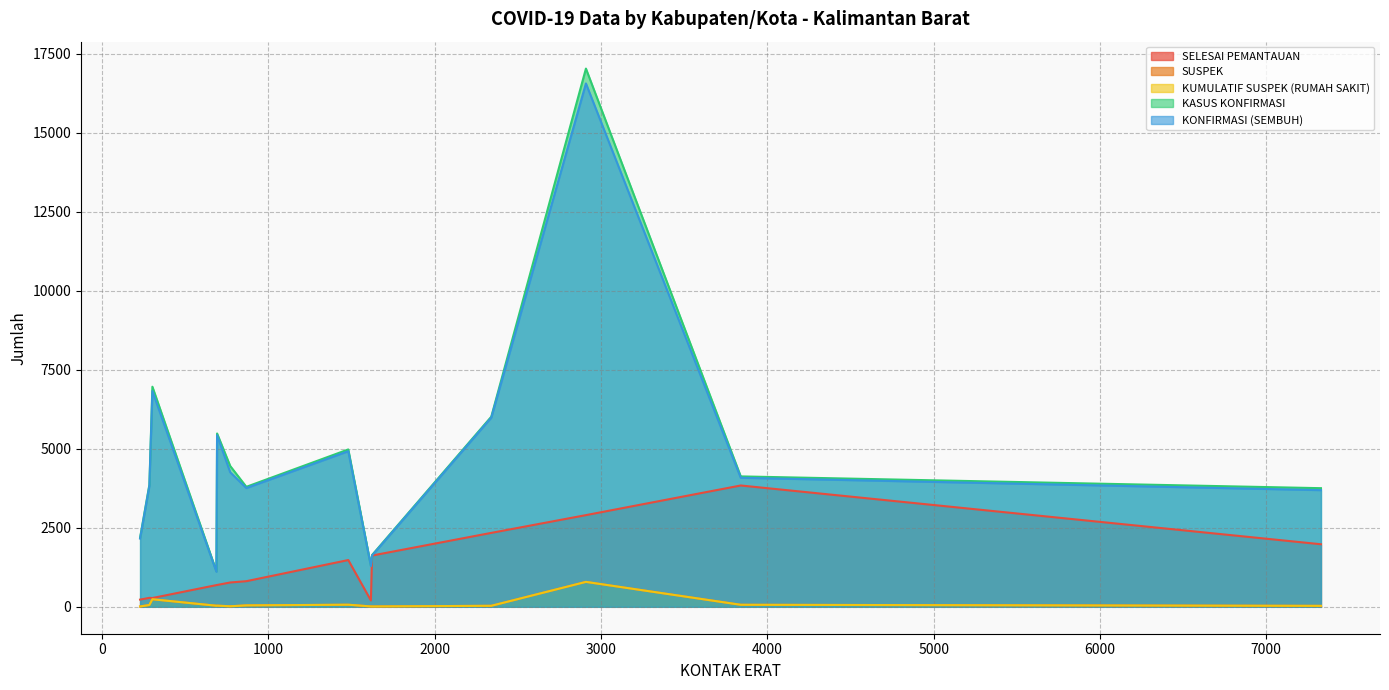

What is the difference between the maximum and minimum values in the SELESAI PEMANTAUAN series?

3639